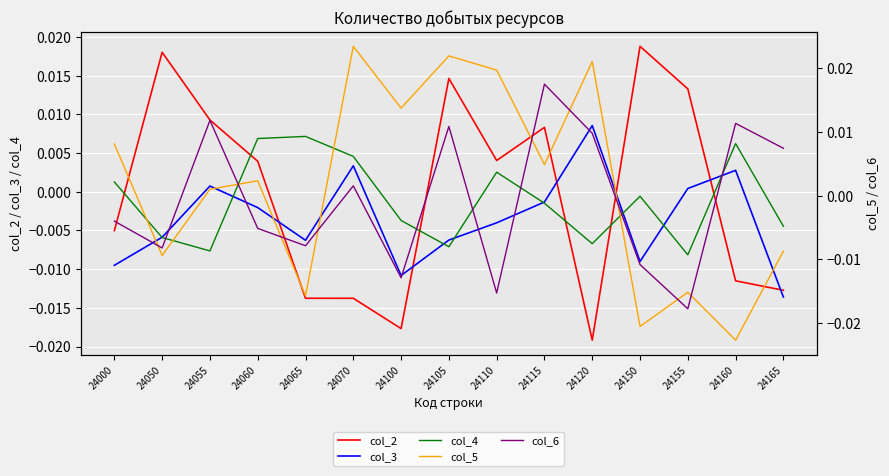

Rank the series by their maximum value, from highest to lowest.

col_5, col_2, col_6, col_4, col_3